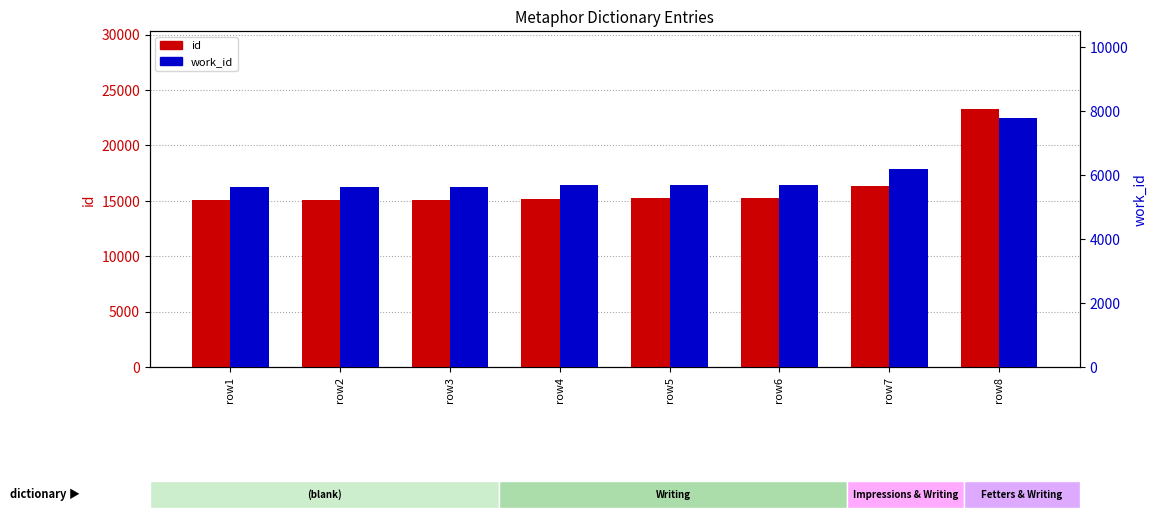

At which label does id first exceed 15217?

row6